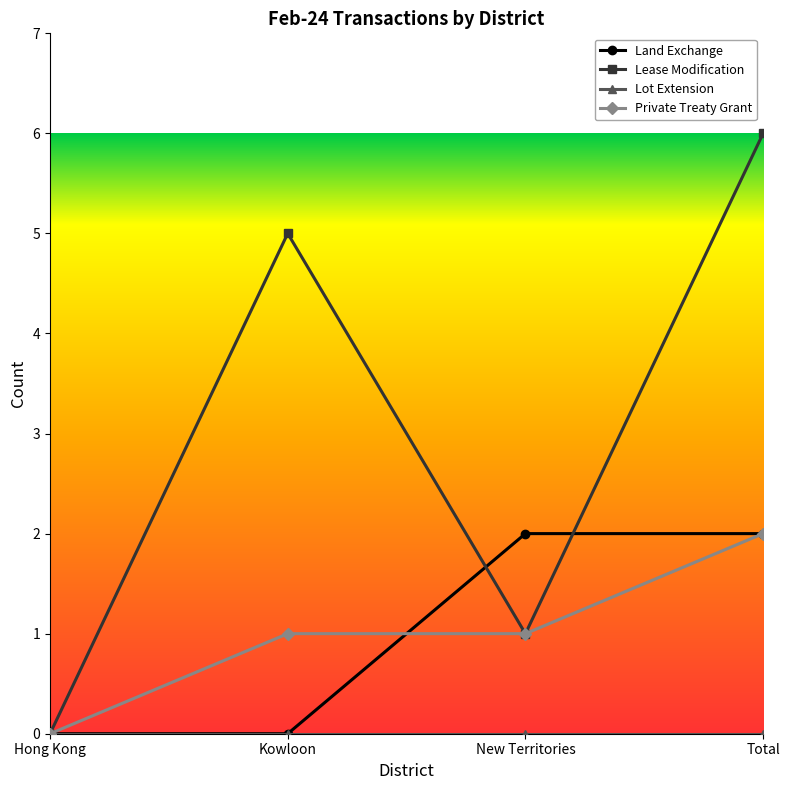

Which series has the largest range (max minus min)?

Lease Modification